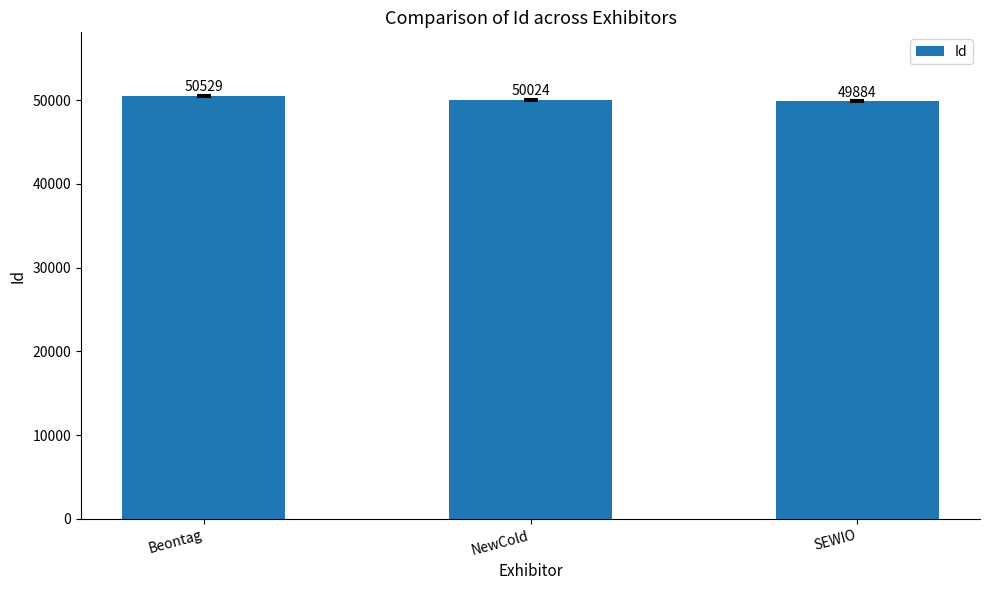

What is the value of the 3rd bar from the left?

49884